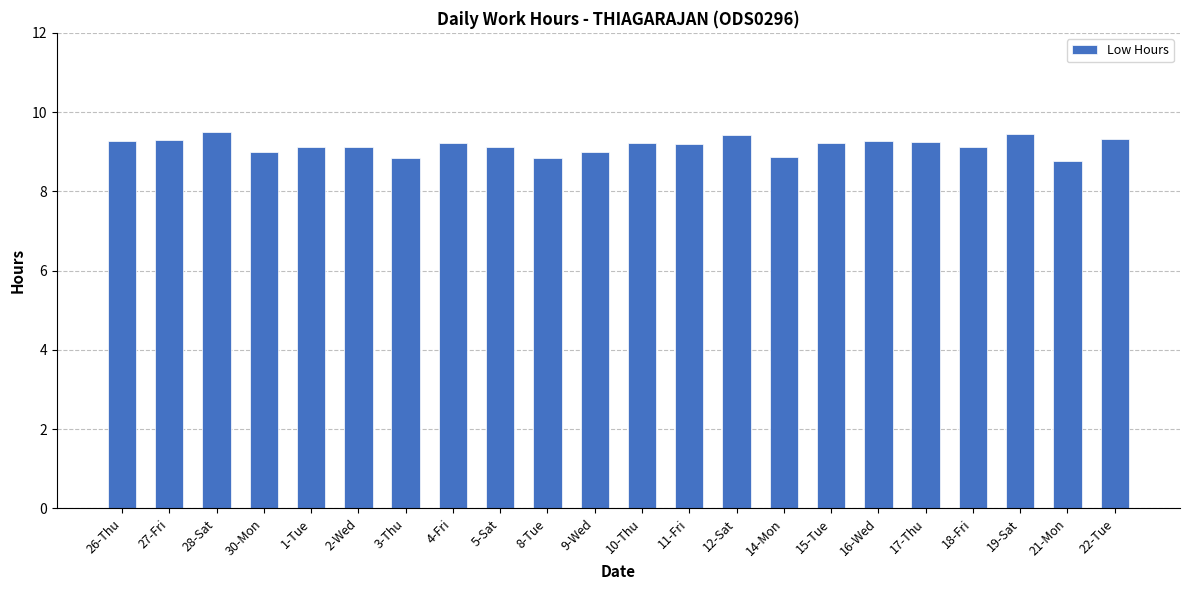

How many distinct data groups are displayed?

1